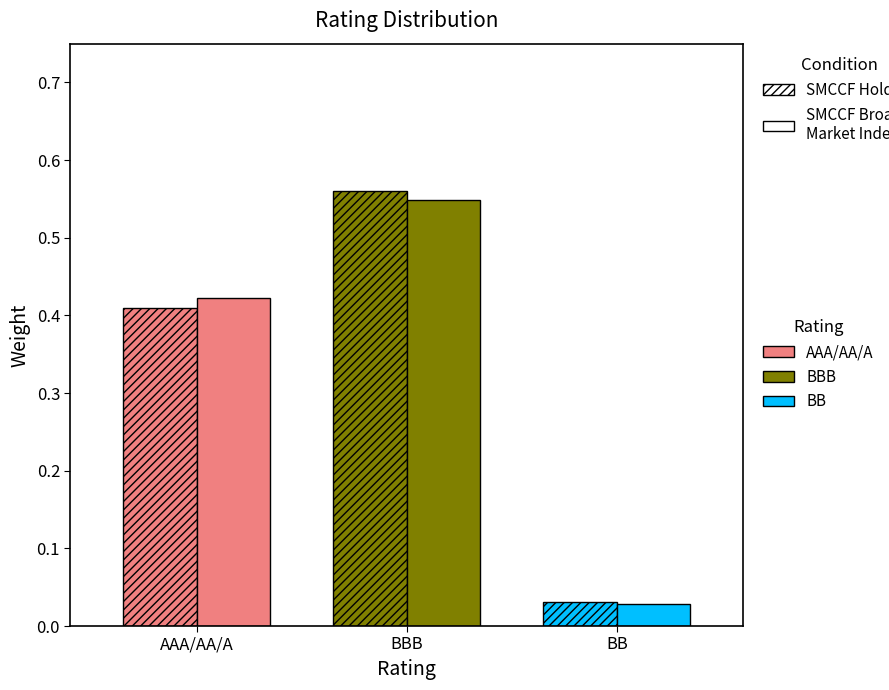

What value does the SMCCF Holding series have at AAA/AA/A?

0.4